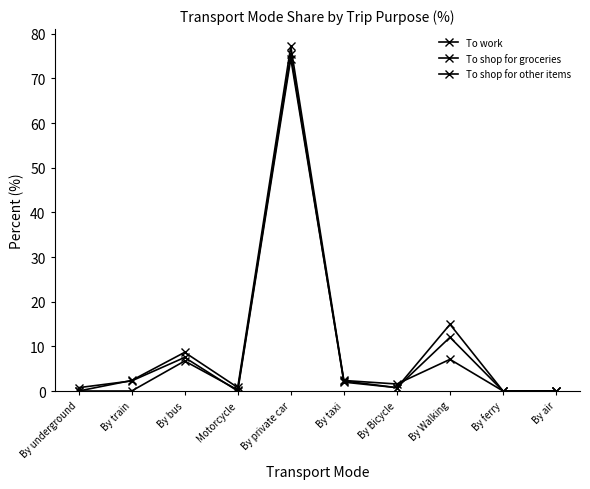

How many lines are shown in the chart?

3